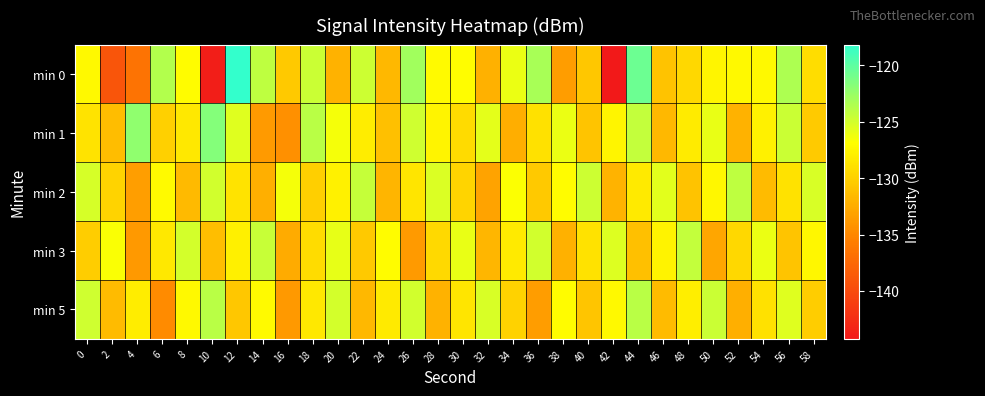

At how many categories does at least one series exceed -128?

30